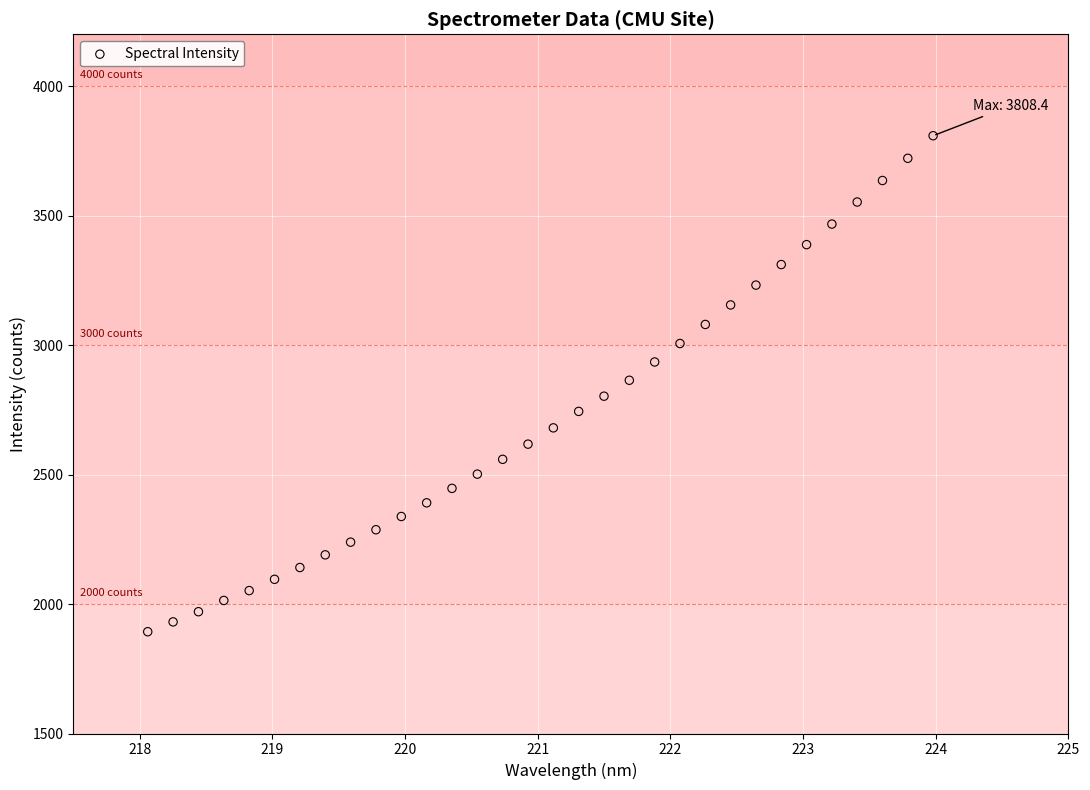

What is the range of Y values (max minus min)?

1915.3